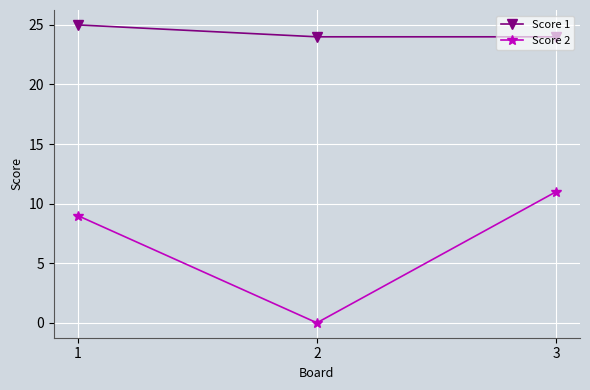

Is the value of Score 1 at 2 greater than the value of Score 2 at 1?

Yes